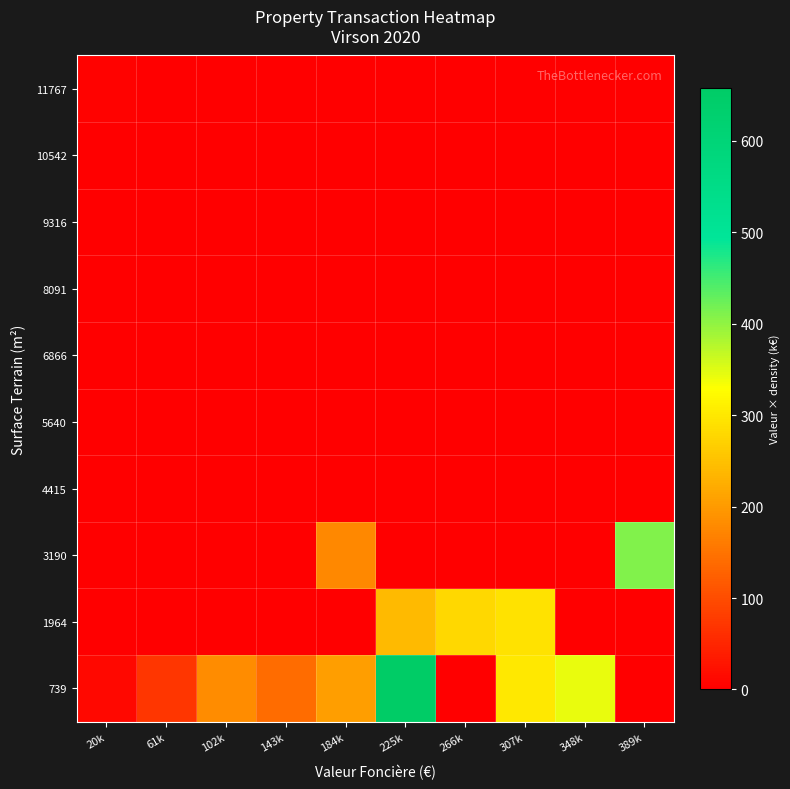

At 61k, list the series in order from smallest to largest.

1964, 3190, 4415, 5640, 6866, 8091, 9316, 10542, 11767, 739